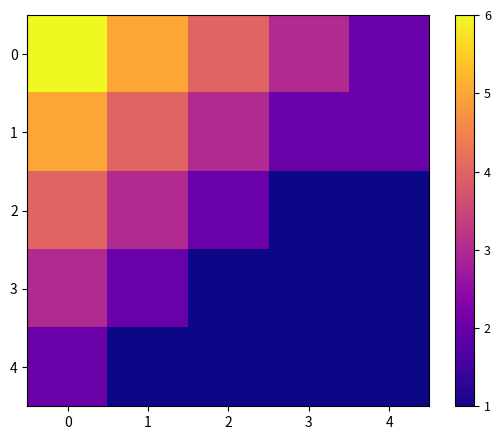

Reading right to left, extract all data points from this chart.

0: 4=2	3=3	2=4	1=5	0=6
1: 4=2	3=2	2=3	1=4	0=5
2: 4=1	3=1	2=2	1=3	0=4
3: 4=1	3=1	2=1	1=2	0=3
4: 4=1	3=1	2=1	1=1	0=2